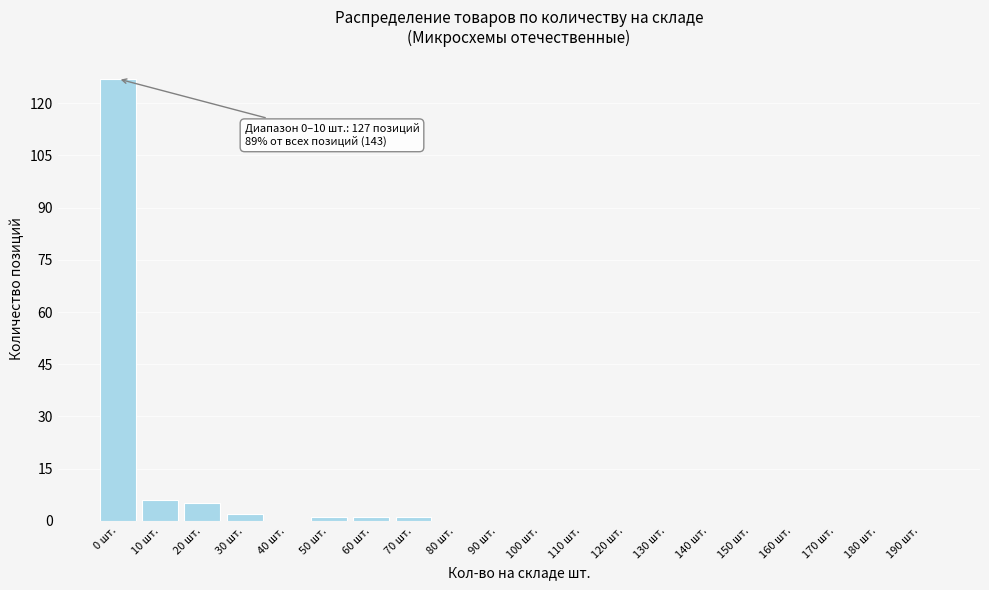

Reading left to right, transcribe all the data shown in this chart.

0 шт.=127	10 шт.=6	20 шт.=5	30 шт.=2	40 шт.=0	50 шт.=1	60 шт.=1	70 шт.=1	80 шт.=0	90 шт.=0	100 шт.=0	110 шт.=0	120 шт.=0	130 шт.=0	140 шт.=0	150 шт.=0	160 шт.=0	170 шт.=0	180 шт.=0	190 шт.=0